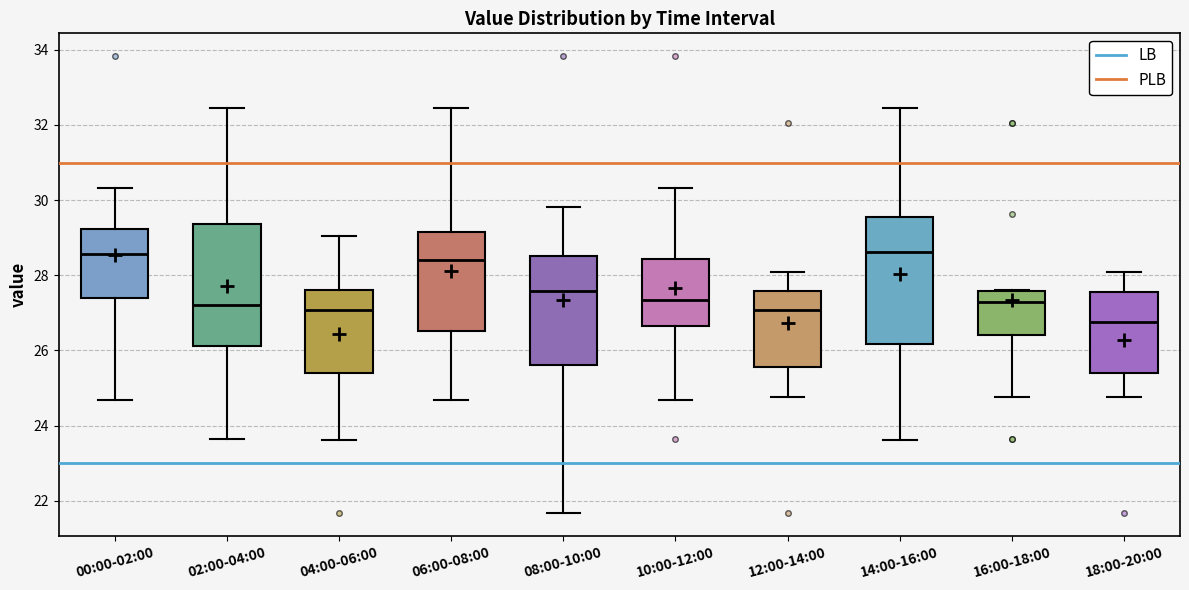

Reading left to right, transcribe this box plot: for each box, give where its median line is, the range the box spans, and where its two whiskers end, as read against the y-axis. The values are not printed on the chart, so give them approximately, as read against the axis.

00:00-02:00: median 28.6, box 27.4 to 29.2, whiskers 24.6 to 30.4
02:00-04:00: median 27.2, box 26.2 to 29.4, whiskers 23.6 to 32.4
04:00-06:00: median 27.0, box 25.4 to 27.6, whiskers 23.6 to 29.0
06:00-08:00: median 28.4, box 26.6 to 29.2, whiskers 24.6 to 32.4
08:00-10:00: median 27.6, box 25.6 to 28.6, whiskers 21.6 to 29.8
10:00-12:00: median 27.4, box 26.6 to 28.4, whiskers 24.6 to 30.4
12:00-14:00: median 27.0, box 25.6 to 27.6, whiskers 24.8 to 28.0
14:00-16:00: median 28.6, box 26.2 to 29.6, whiskers 23.6 to 32.4
16:00-18:00: median 27.4, box 26.4 to 27.6, whiskers 24.8 to 27.6
18:00-20:00: median 26.8, box 25.4 to 27.6, whiskers 24.8 to 28.0